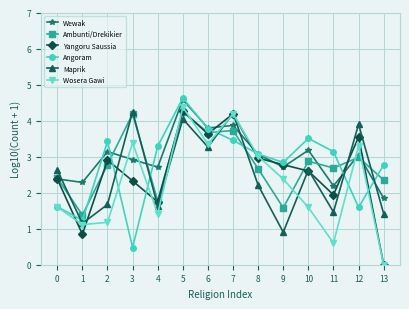

What is the difference between the Yangoru Saussia values at 12 and 1?

2.7